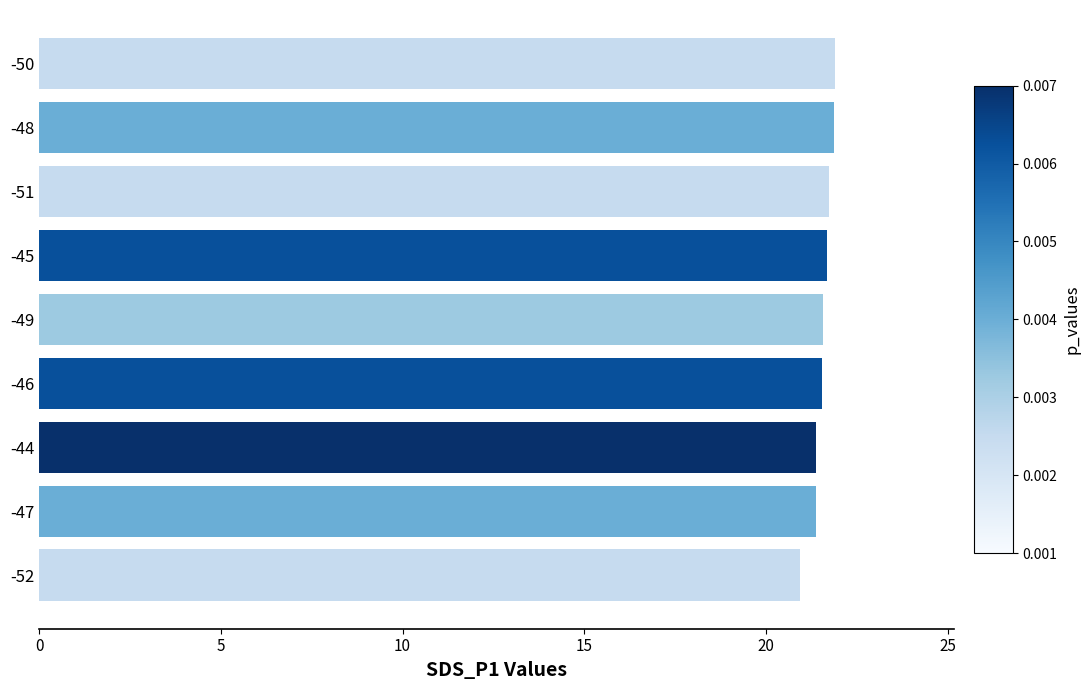

What is the label of the 2nd bar from the bottom?

-47